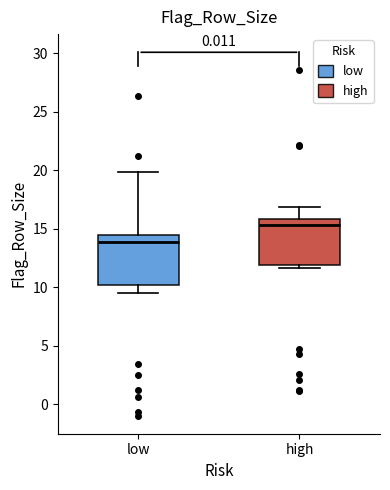

Which box's median line is the highest?

high